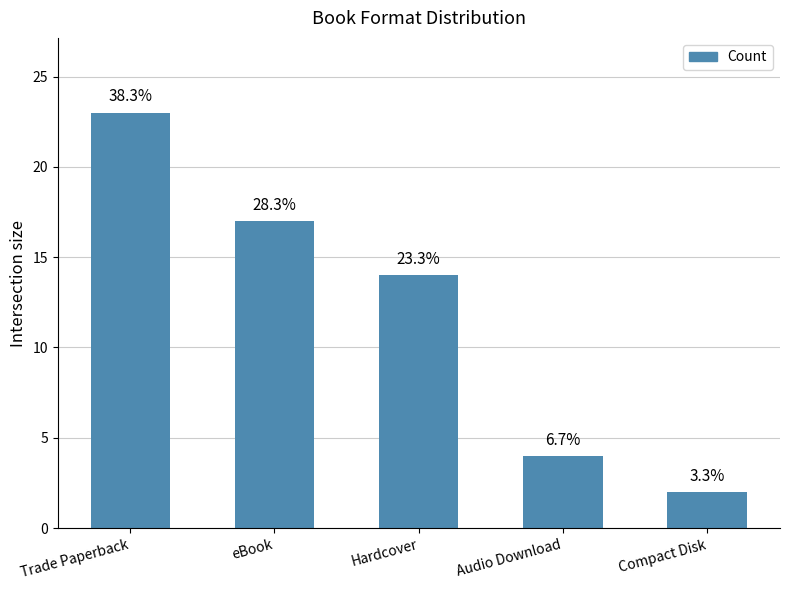

What is the difference between the maximum and second lowest values?

19